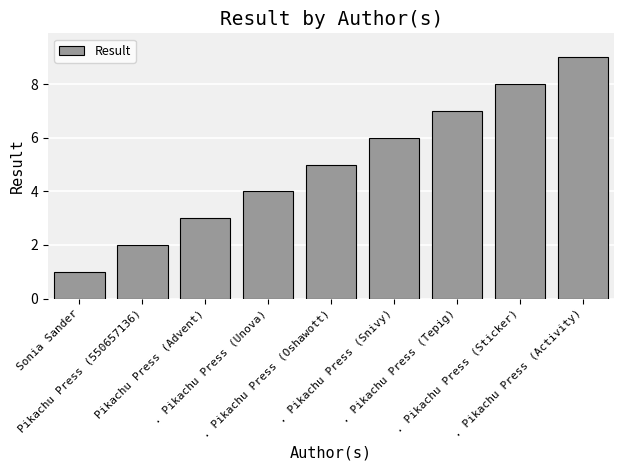

What position from the right is . Pikachu Press (Unova)?

6